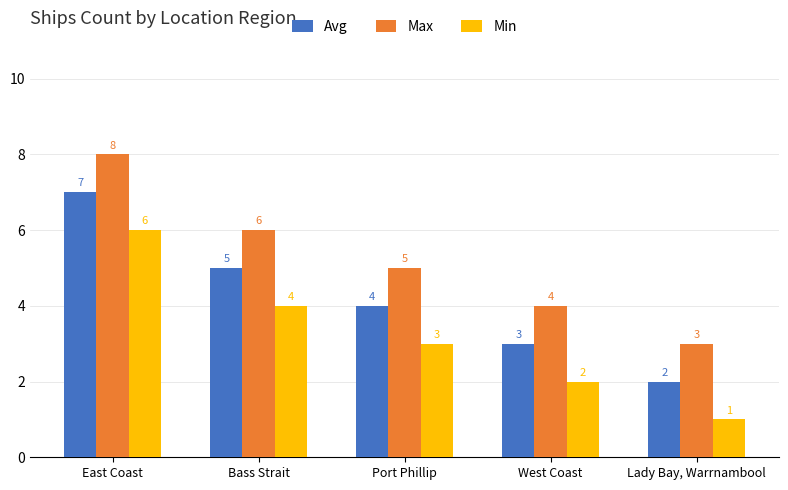

What is the difference between the maximum and minimum values in the Avg series?

5